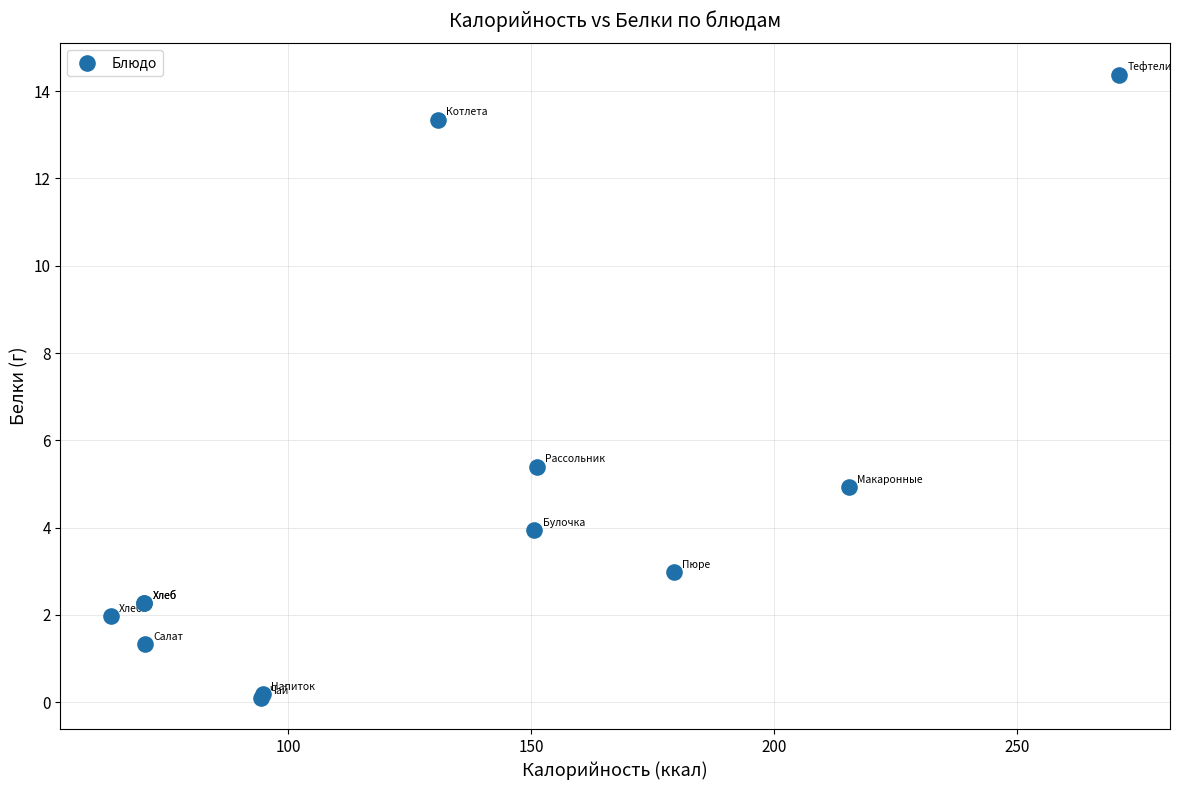

What Y value in the scatter plot is closest to 7?

5.4